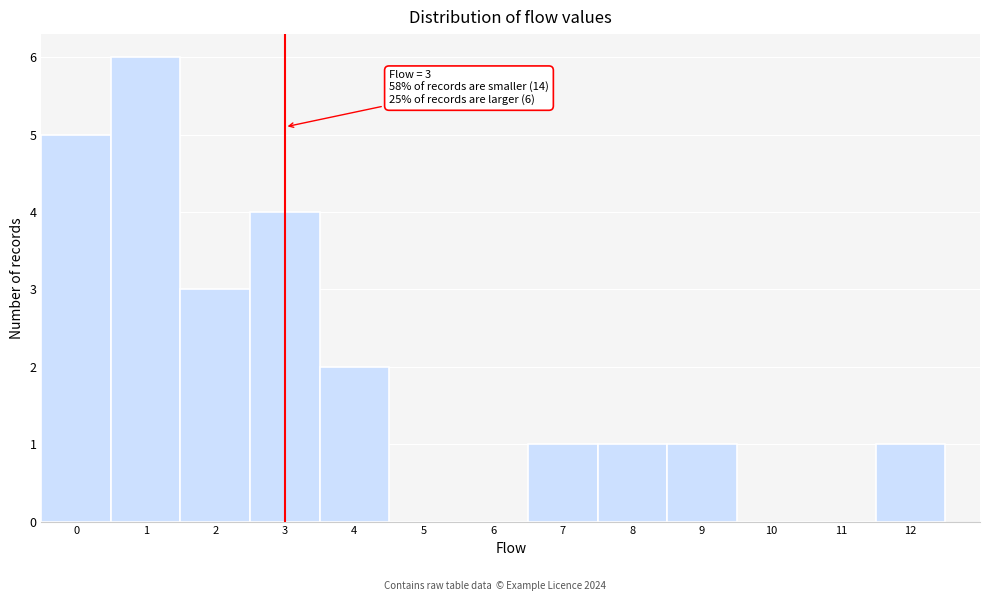

Over which range of the x-axis is the bar tallest?

0.5 to 1.5